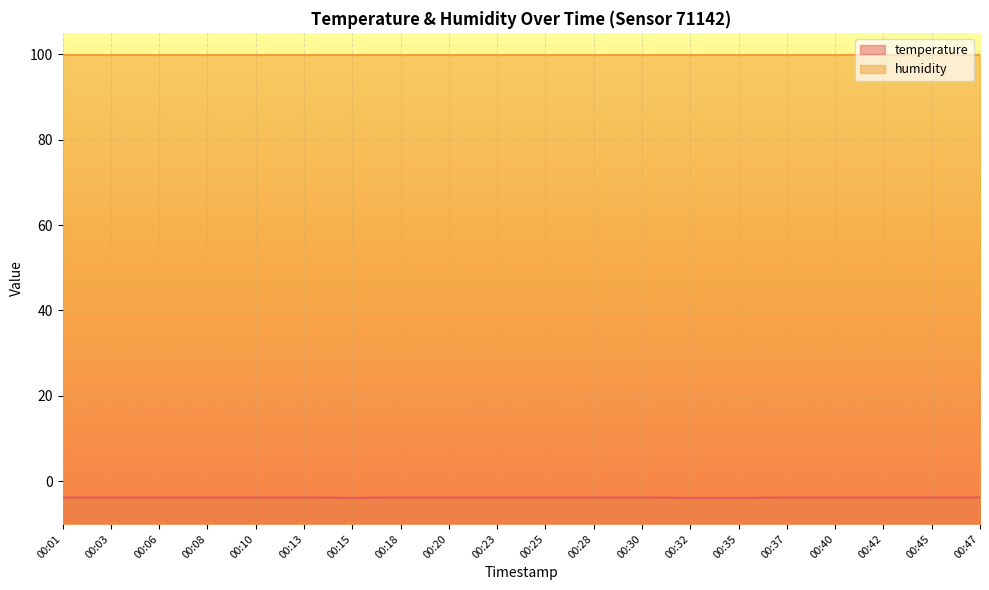

Which label corresponds to the smallest value in the chart?

00:15